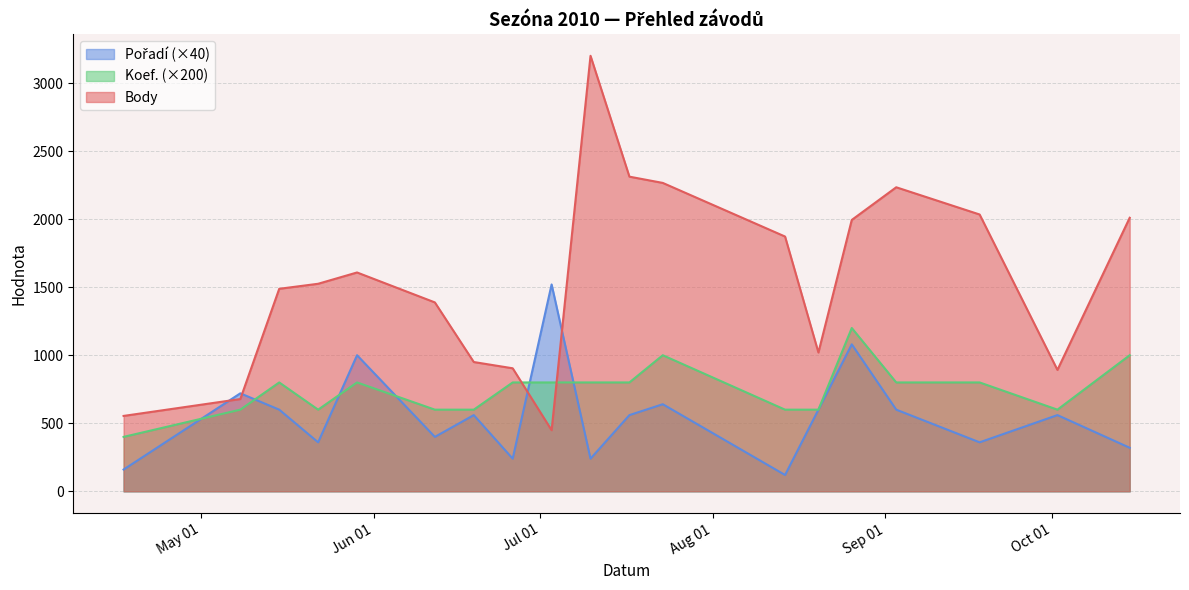

Which category has the highest value across all series?

2010-07-10